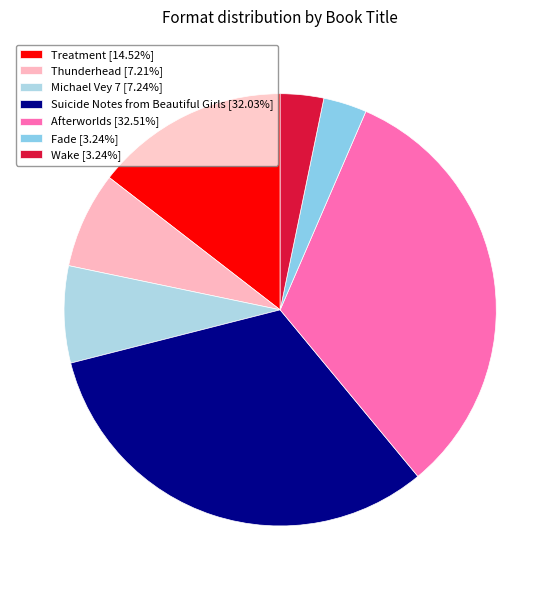

Do Michael Vey 7 and Fade together represent more than half of the pie?

No